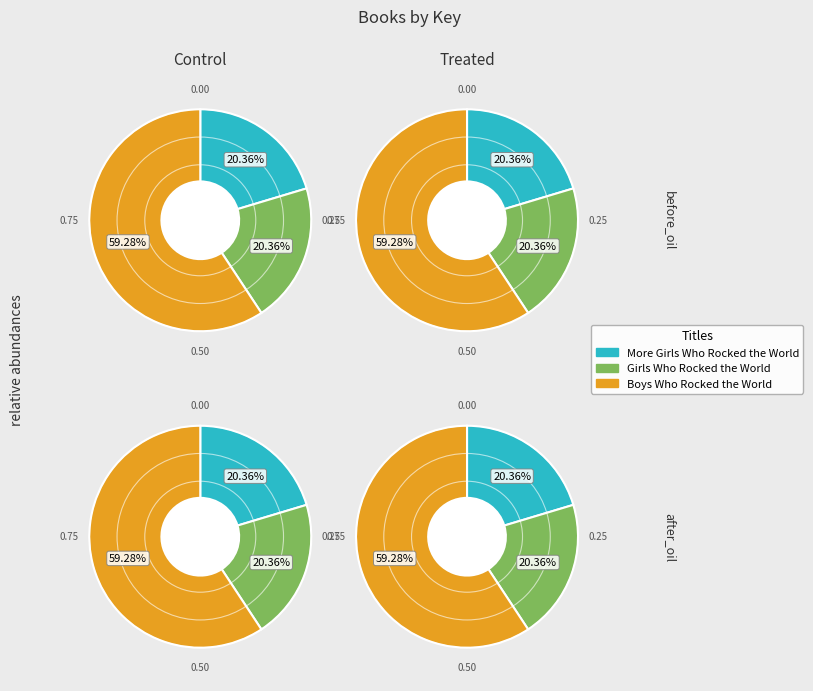

Rank the categories by value from highest to lowest.

Boys Who Rocked the World, More Girls Who Rocked the World, Girls Who Rocked the World